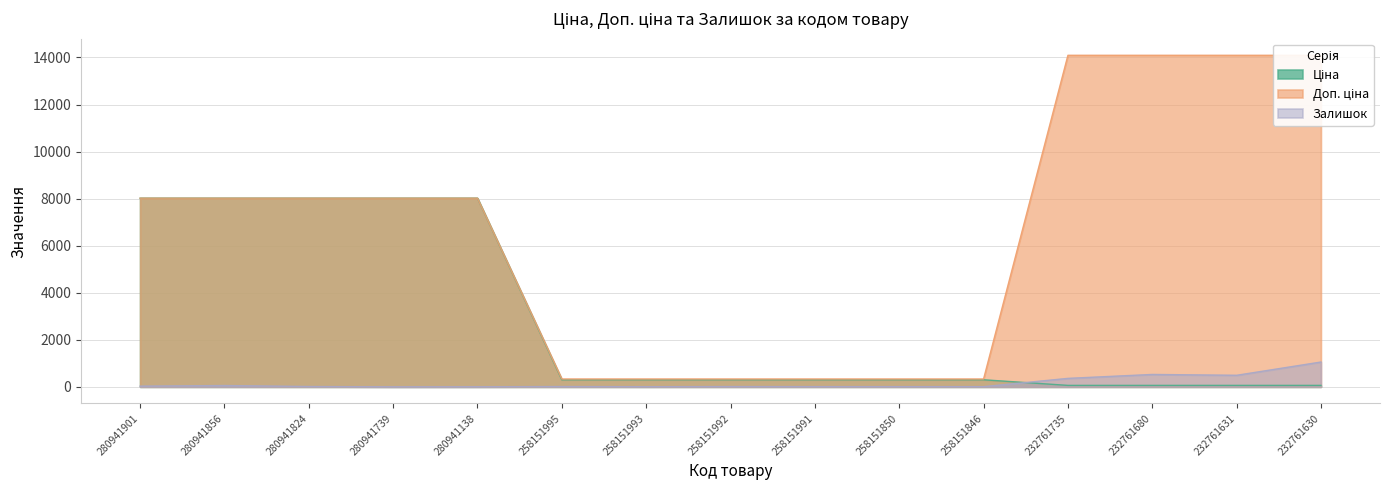

Reading left to right, extract all data points from this chart.

Ціна: 8019.3	8019.3	8019.3	8019.3	8019.3	301.1	301.1	301.1	301.1	301.1	301.1	62.6	62.6	62.6	62.6
Доп. ціна: 8019.3	8019.3	8019.3	8019.3	8019.3	334.0	334.0	334.0	334.0	334.0	334.0	14091.8	14091.8	14091.8	14091.8
Залишок: 30.0	57.0	15.0	0.0	3.0	14.0	6.0	13.0	10.0	9.0	9.0	361.0	528.0	492.0	1056.0